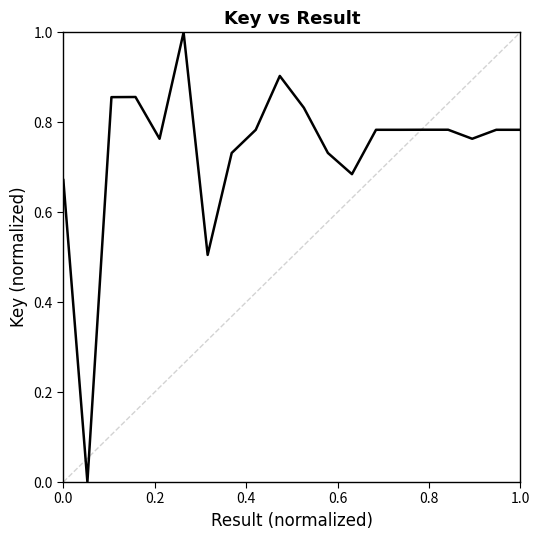

What is the maximum value shown in the chart?

1.0